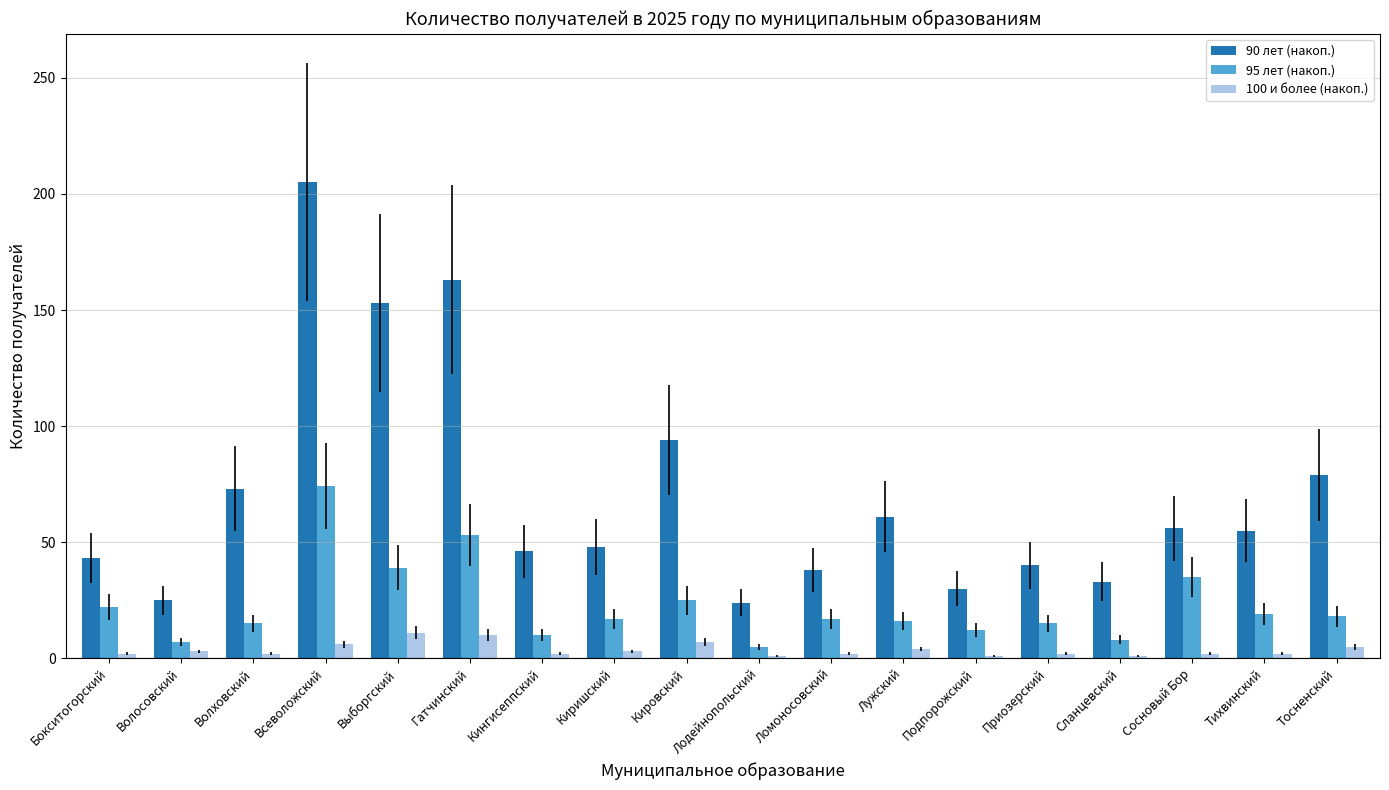

The 100 и более (накоп.) series shows 6 at Всеволожский. True or false?

True